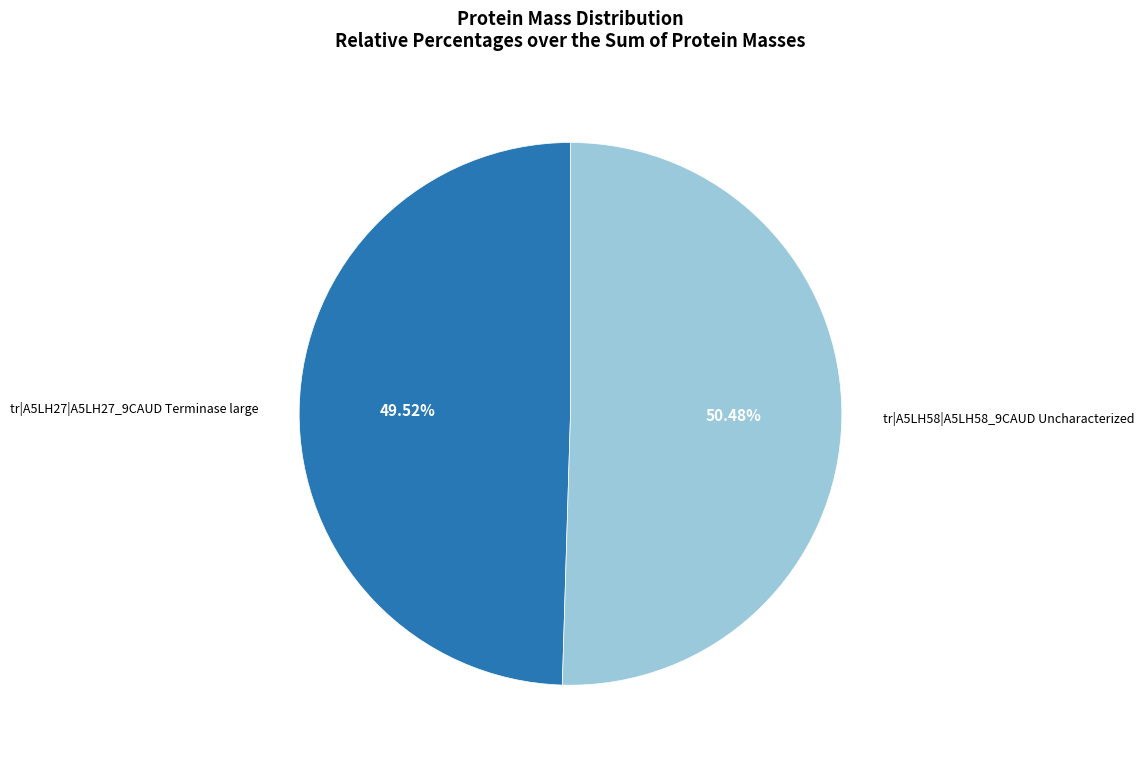

Is there any slice that represents more than half of the pie?

Yes